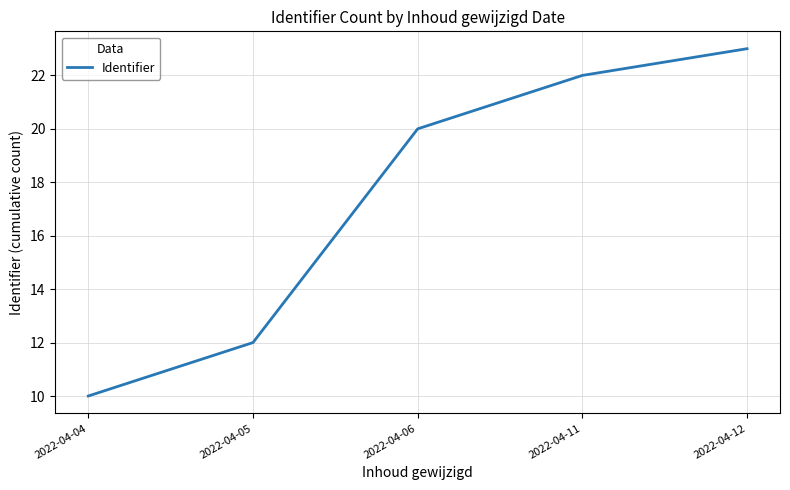

Which category has the highest value across all series?

2022-04-12